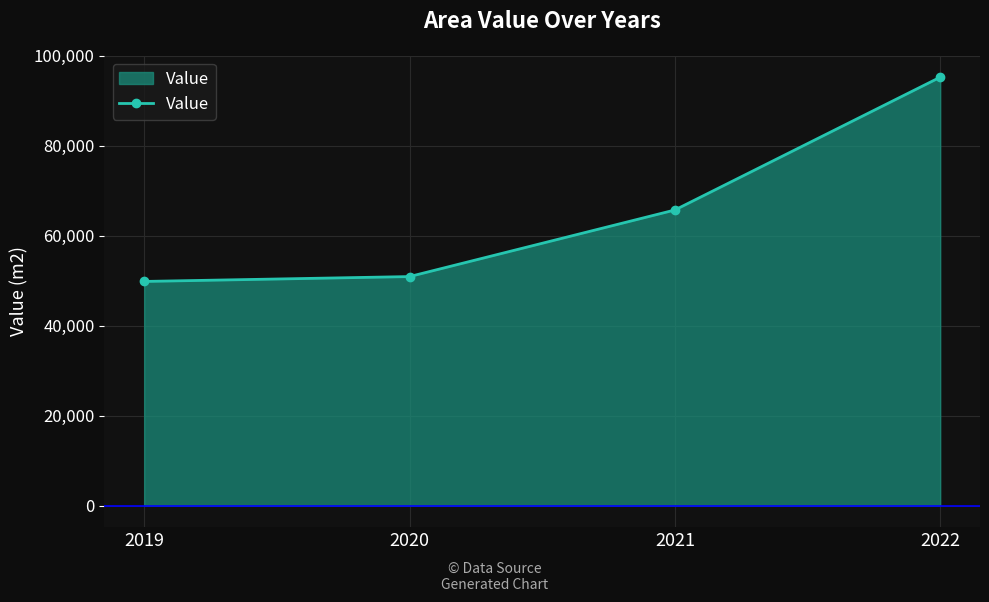

Rank the categories by value from highest to lowest.

2022, 2021, 2020, 2019